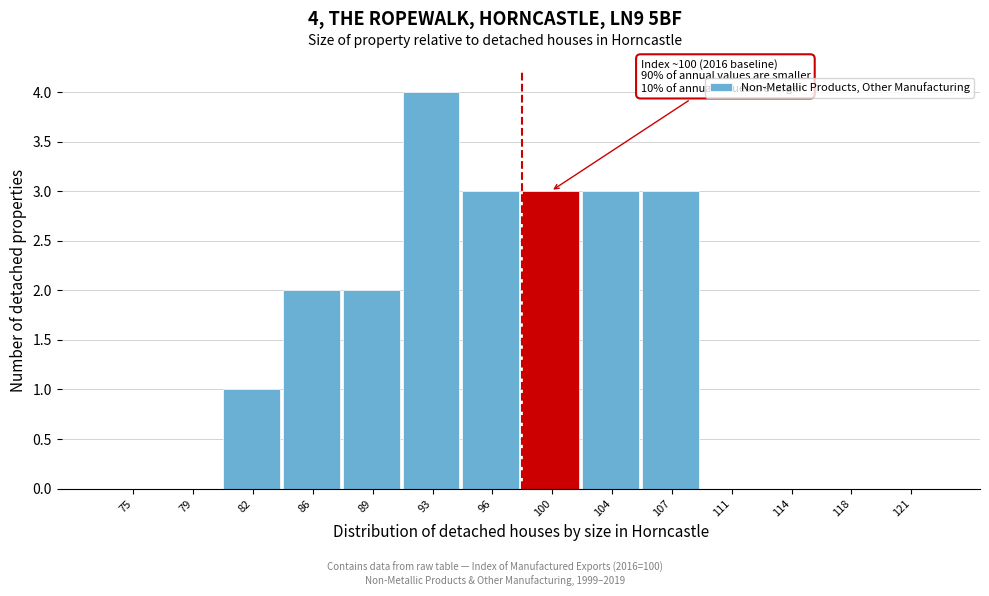

Reading left to right, list all the values displayed in this chart.

75=0	79=0	82=1	86=2	89=2	93=4	96=3	100=3	104=3	107=3	111=0	114=0	118=0	121=0